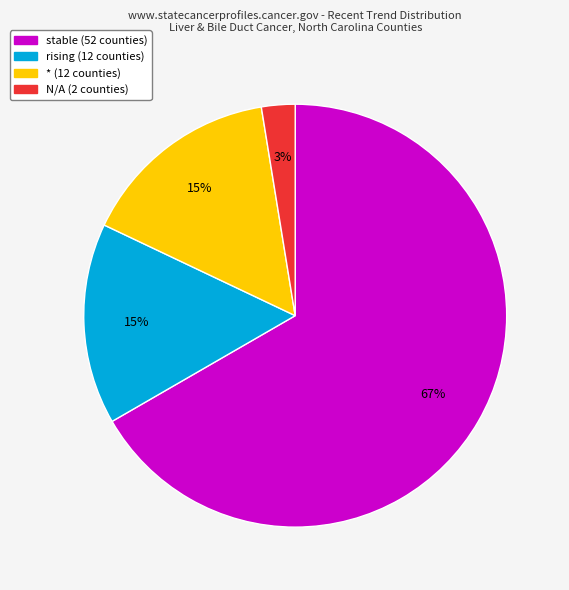

To the nearest percent, what is the average slice percentage?

25%